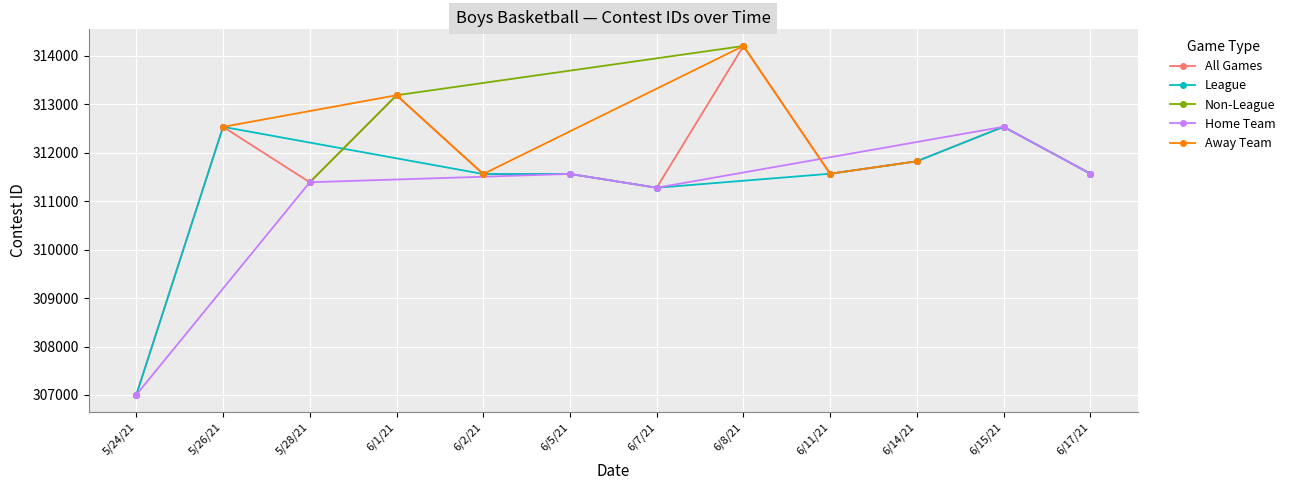

What is the value of the All Games point at the 10th from the left?

311824